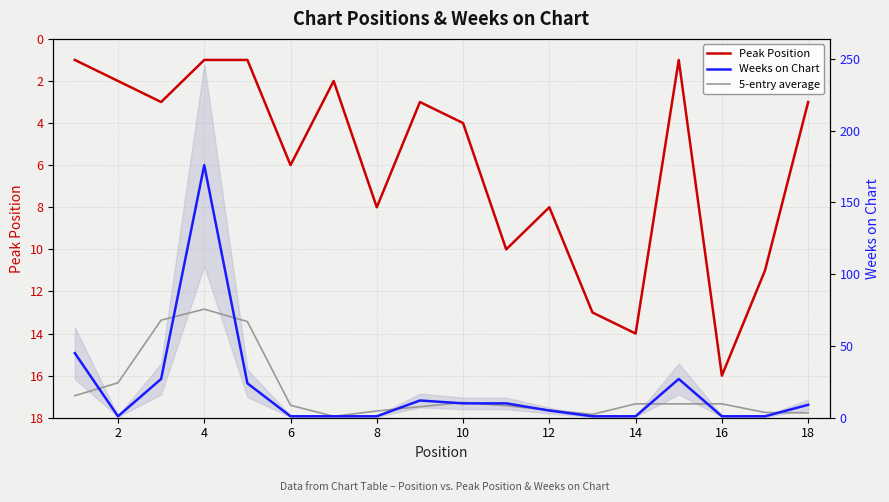

What is the difference between the second highest and minimum values in the Peak Position series?

13.0